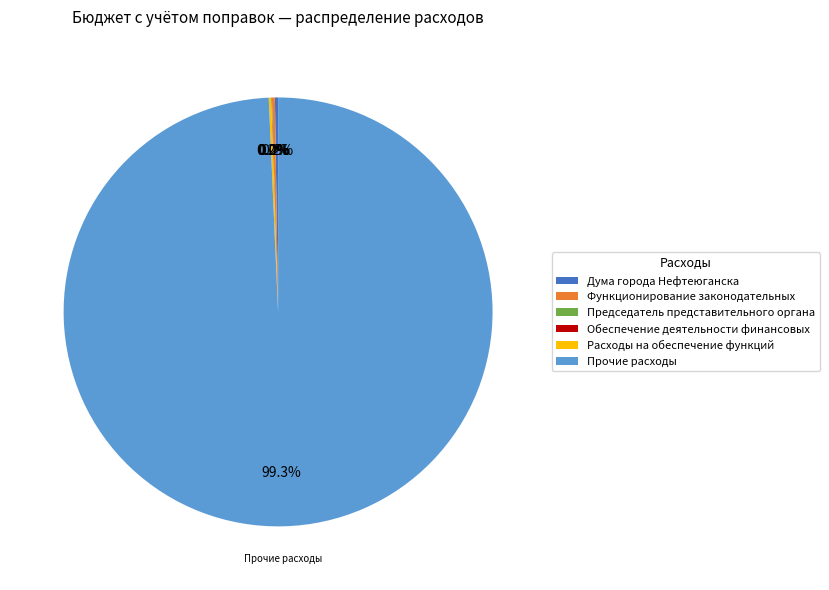

What is the largest slice in the pie chart?

Прочие расходы